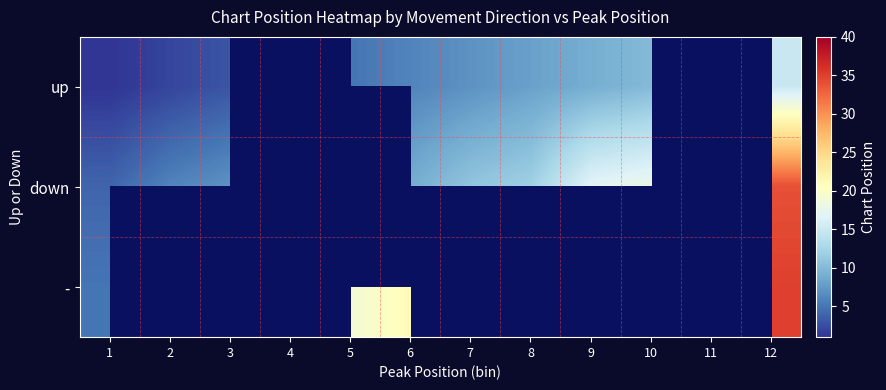

The down series shows 11.5 at 10. True or false?

False